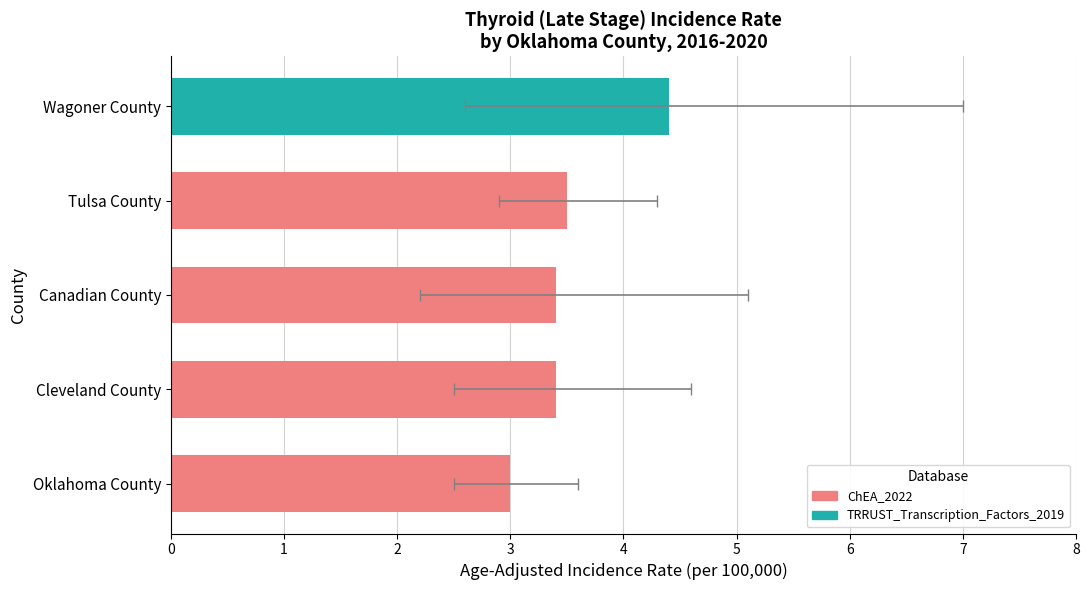

The value of Age-Adjusted Incidence Rate at Tulsa County is 5.1. True or false?

False